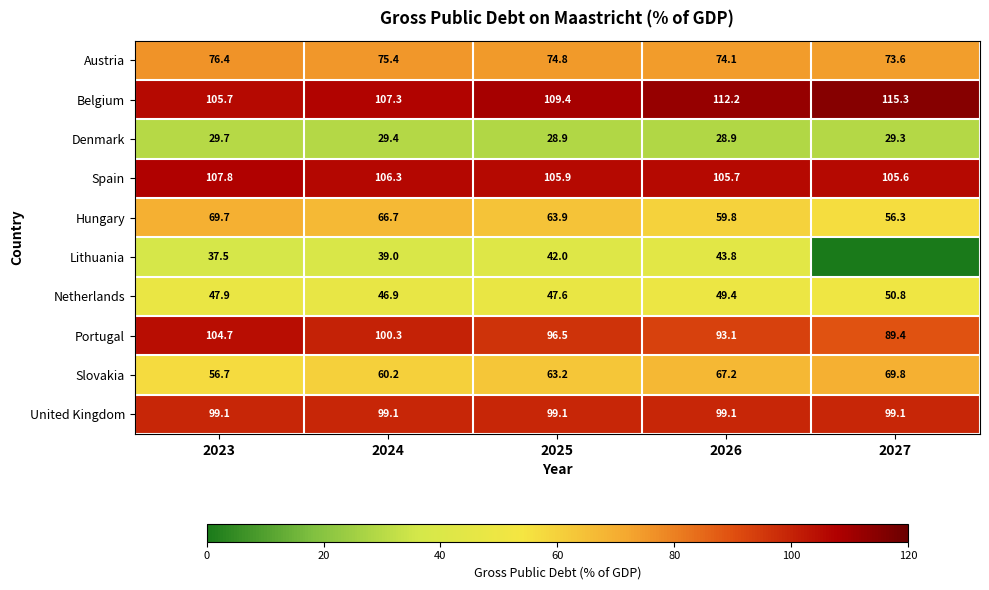

Which series changed the most between 2023 and 2024?

Portugal